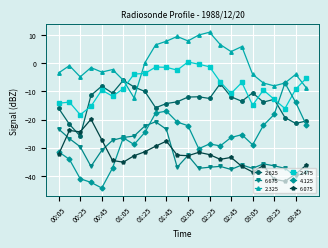

What is the value of the 2.325 point at the 14th from the left?

10.1